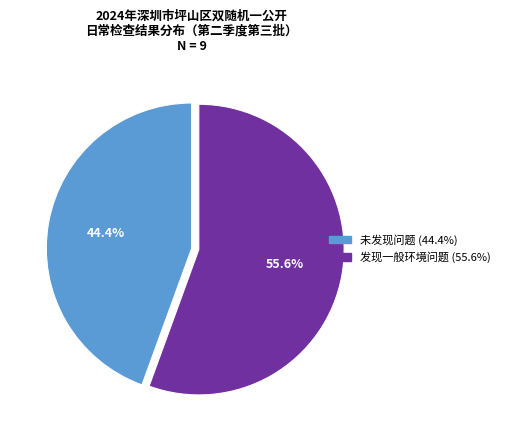

To the nearest percent, what is the difference between the 未发现问题 and 发现一般环境问题 slice percentages?

11%